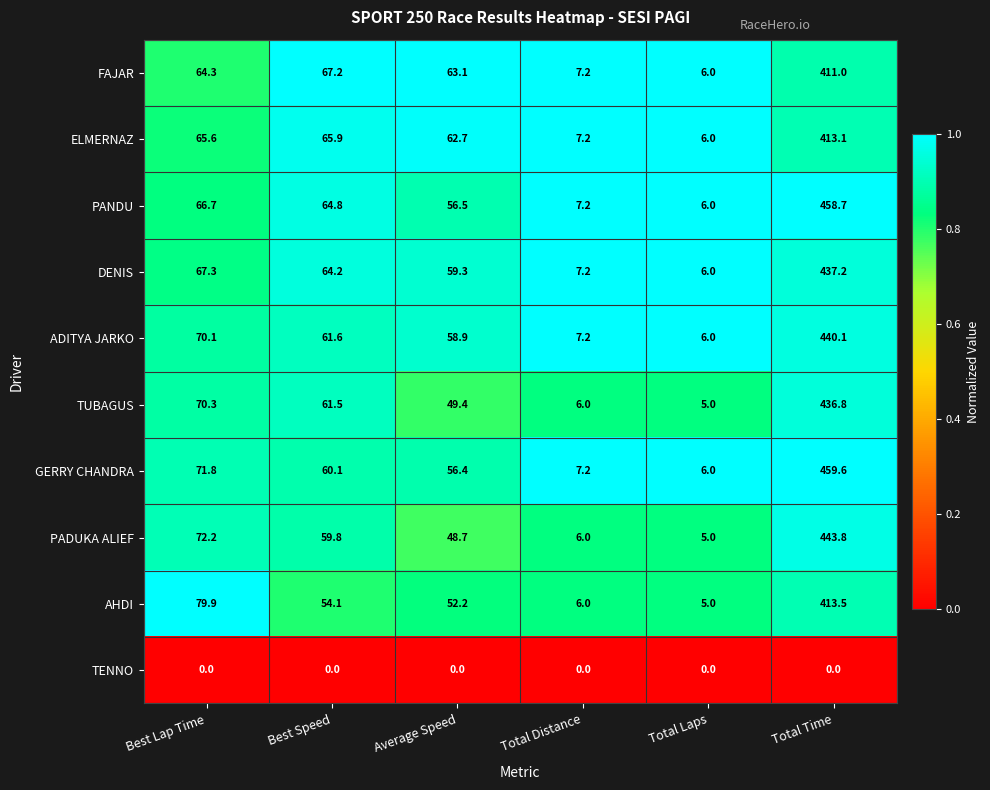

What is the spread (max minus min) of values at Total Distance?

7.2